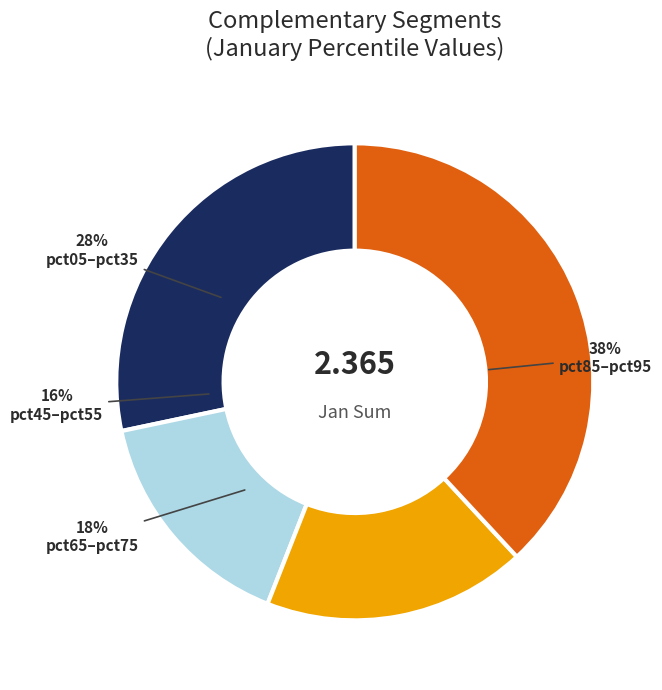

Between pct95 and pct55, which is larger?

pct95